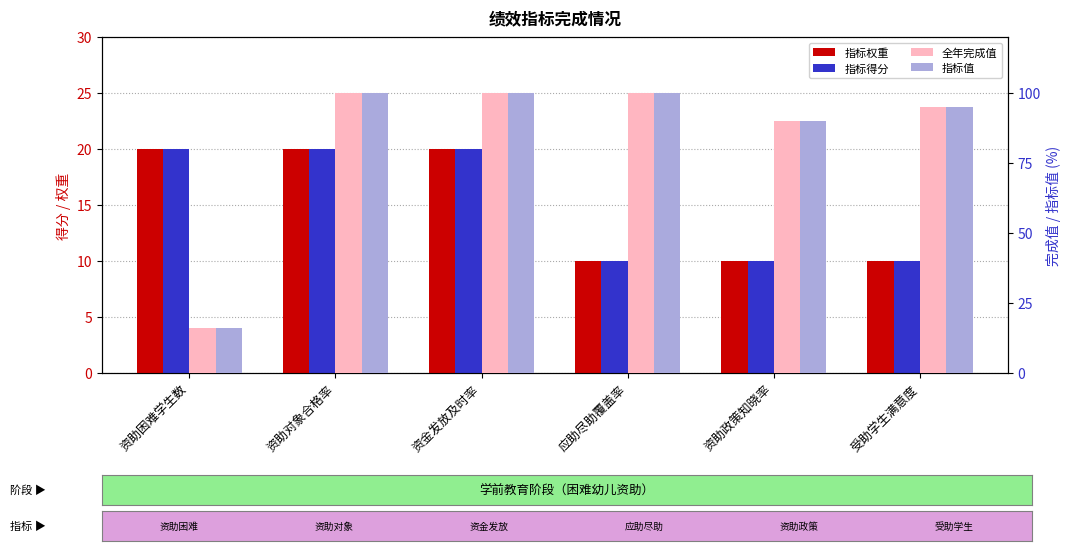

What is the label of the 6th bar from the right?

资助困难学生数